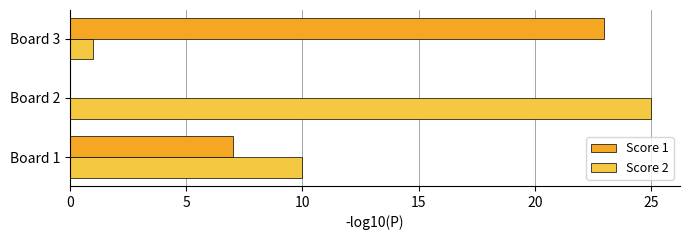

What is the maximum value shown in the chart?

25